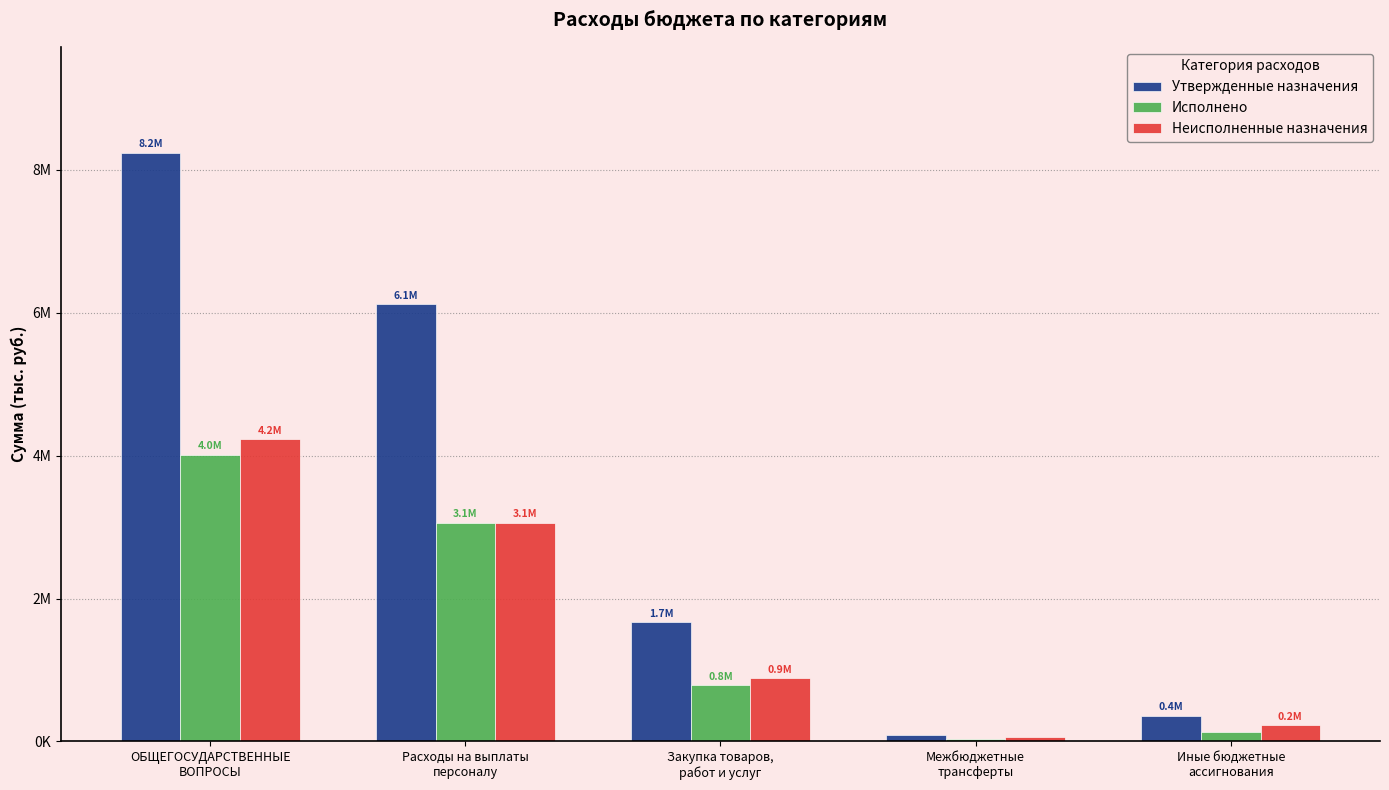

Are the bars horizontal?

No